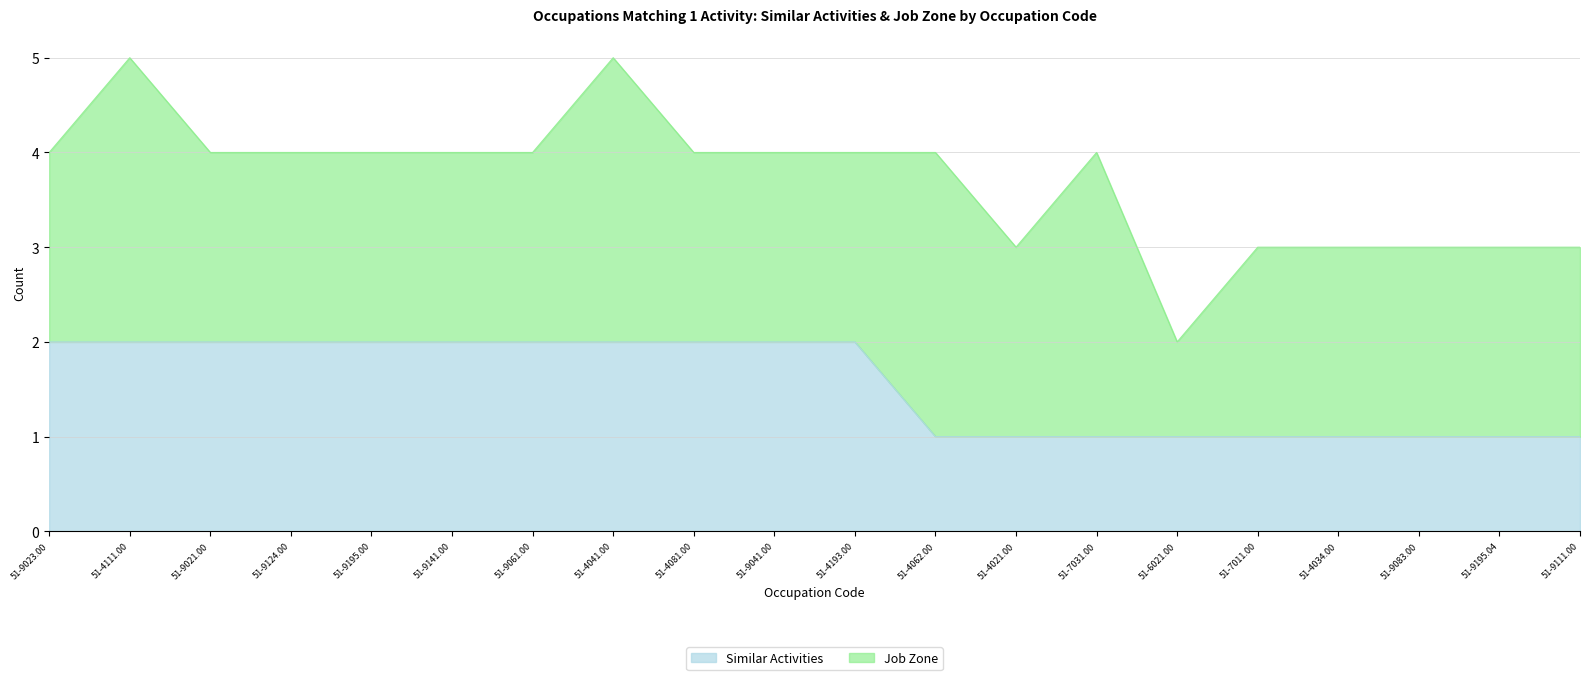

What is the label of the 11th point from the right?

51-9041.00